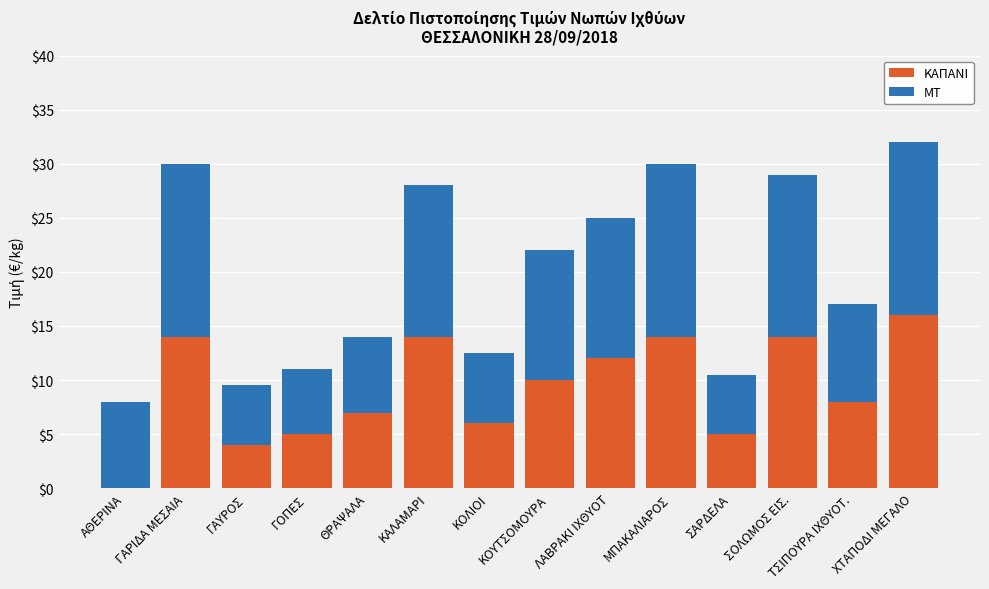

At which category is the sum across all series the highest?

ΧΤΑΠΟΔΙ ΜΕΓΑΛΟ